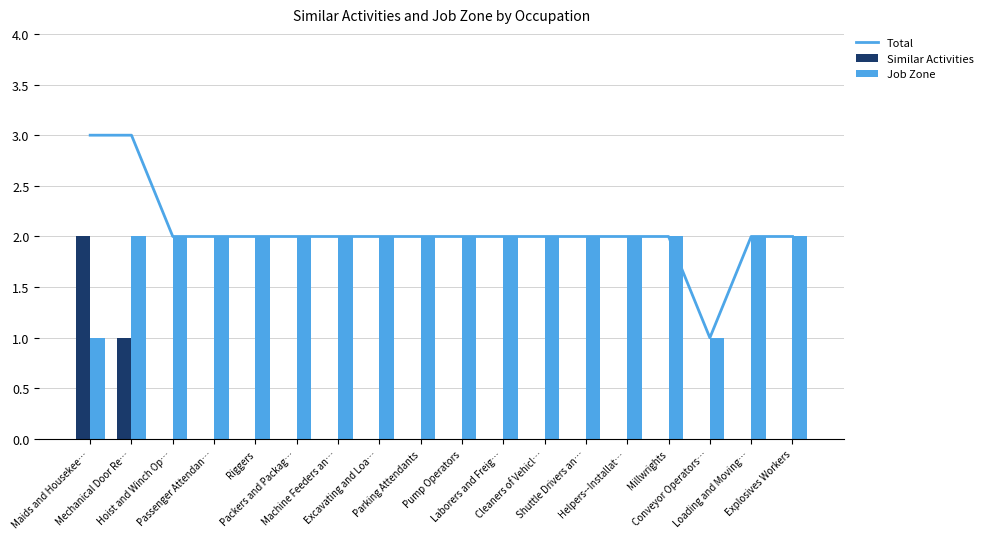

At which category is the sum across all series the highest?

Maids and Housekee…